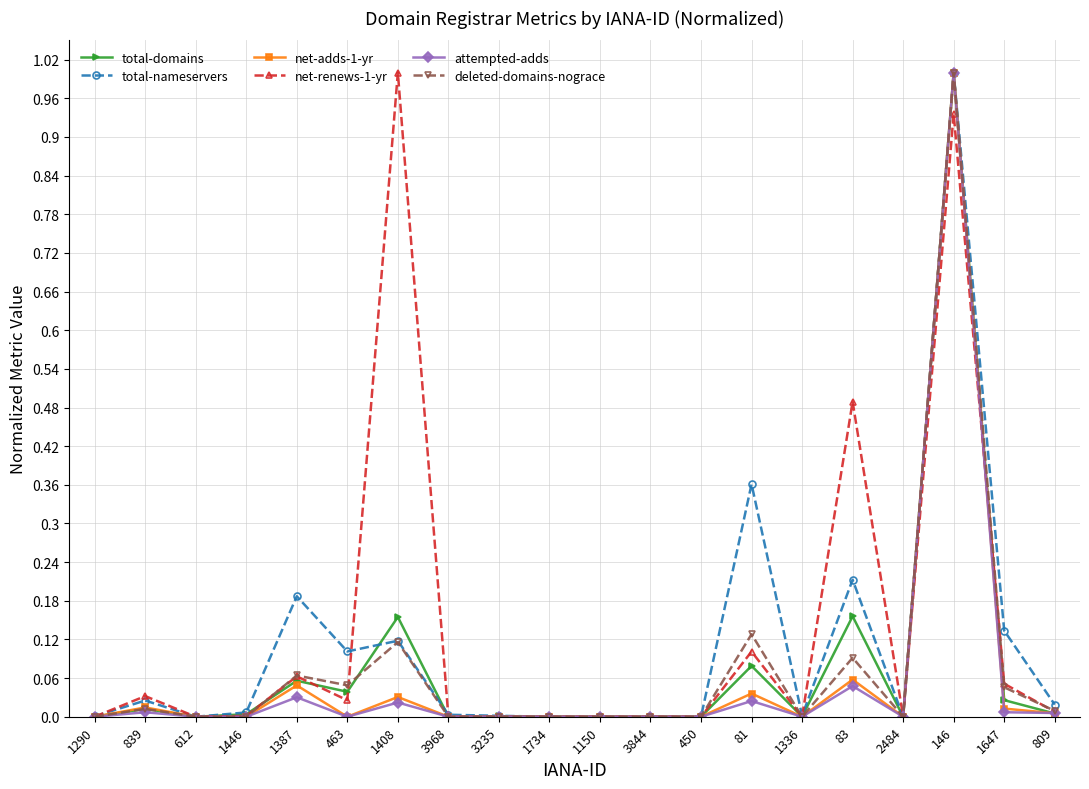

What is the label of the 7th point from the right?

81